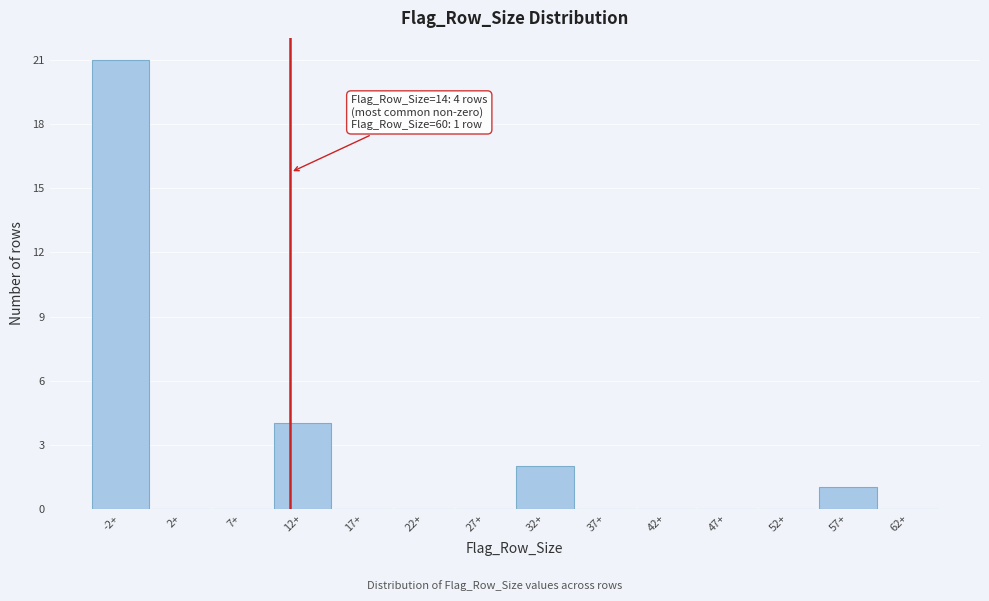

Reading left to right, extract all data points from this chart.

-2+=21	2+=0	7+=0	12+=4	17+=0	22+=0	27+=0	32+=2	37+=0	42+=0	47+=0	52+=0	57+=1	62+=0